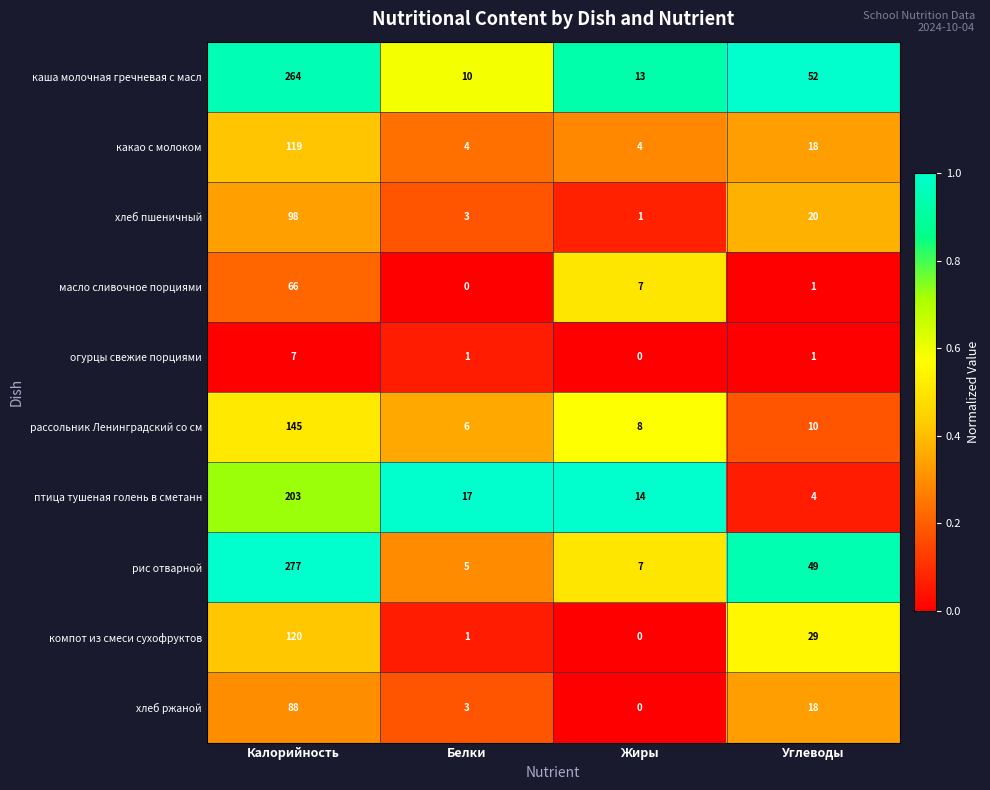

What is the difference between the maximum and minimum values in the рис отварной series?

272